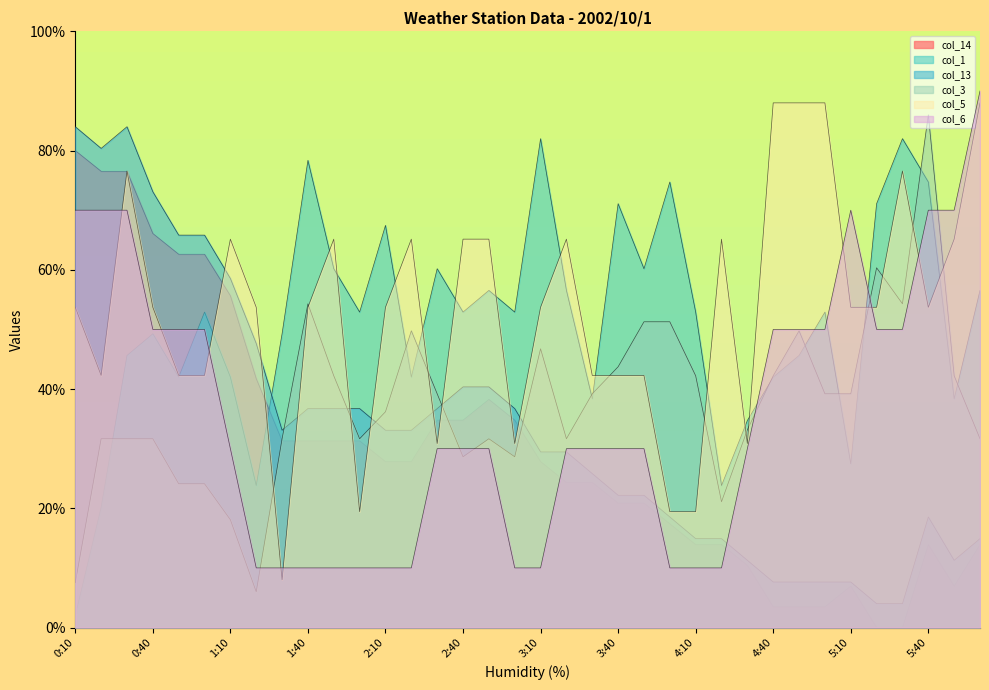

List the labels in order of col_14 value, largest first.

0:10, 0:20, 0:30, 0:40, 0:50, 1:00, 1:10, 1:20, 2:50, 2:30, 2:40, 3:00, 1:30, 1:40, 1:50, 2:00, 2:10, 2:20, 3:10, 3:20, 3:30, 3:40, 3:50, 4:00, 4:10, 4:20, 5:40, 6:00, 4:30, 5:10, 5:50, 4:40, 4:50, 5:00, 5:20, 5:30